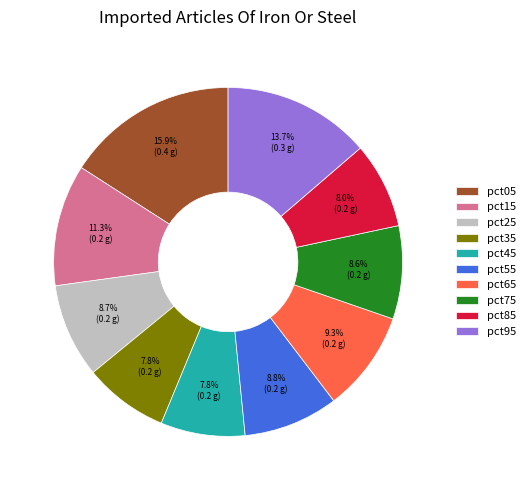

What percentage is the pct95 slice, to the nearest percent?

14%